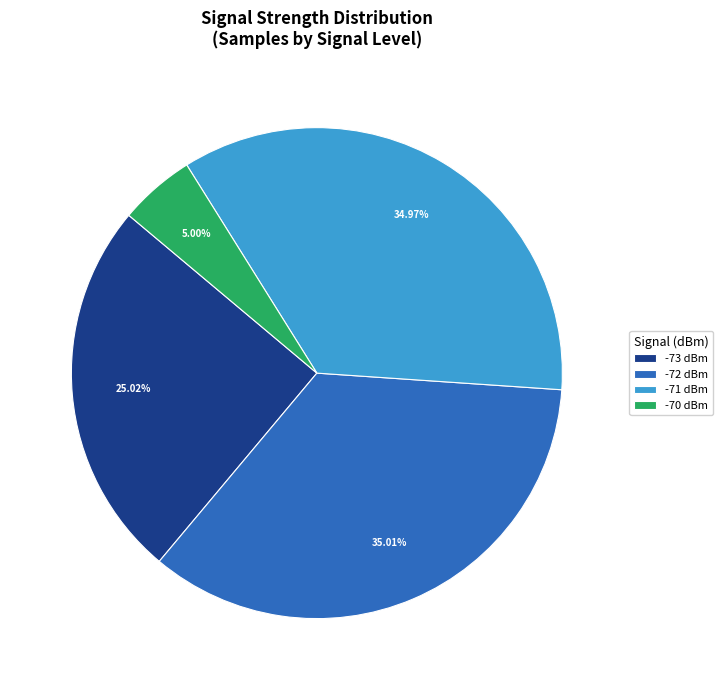

Is there any slice that represents more than half of the pie?

No